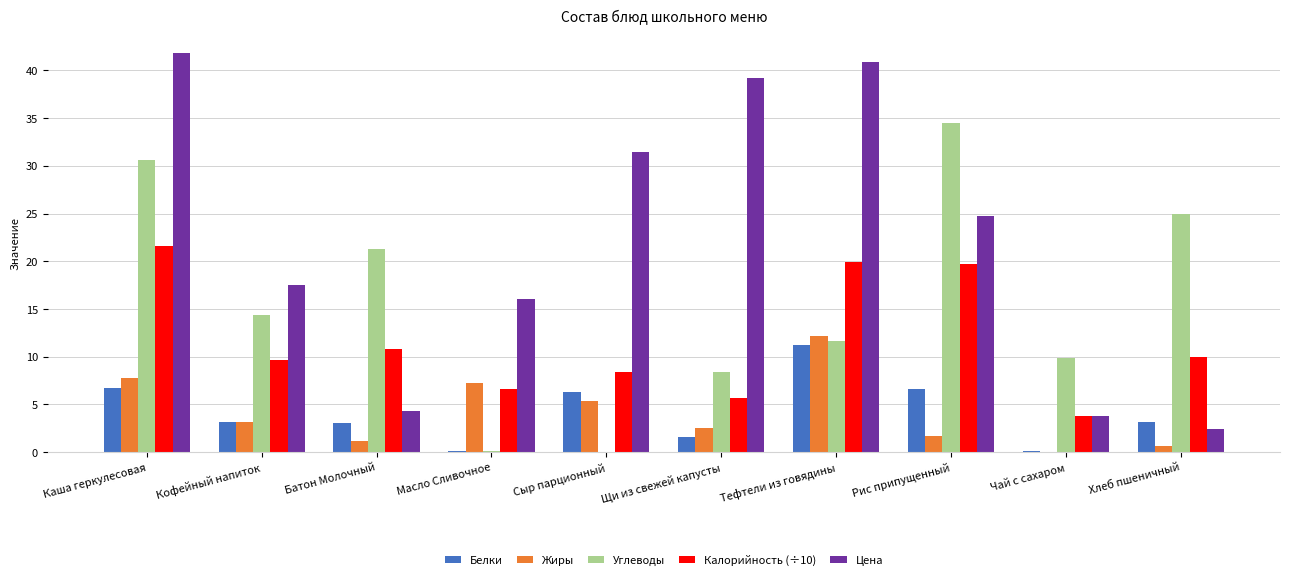

Which series has the widest spread of values?

Цена